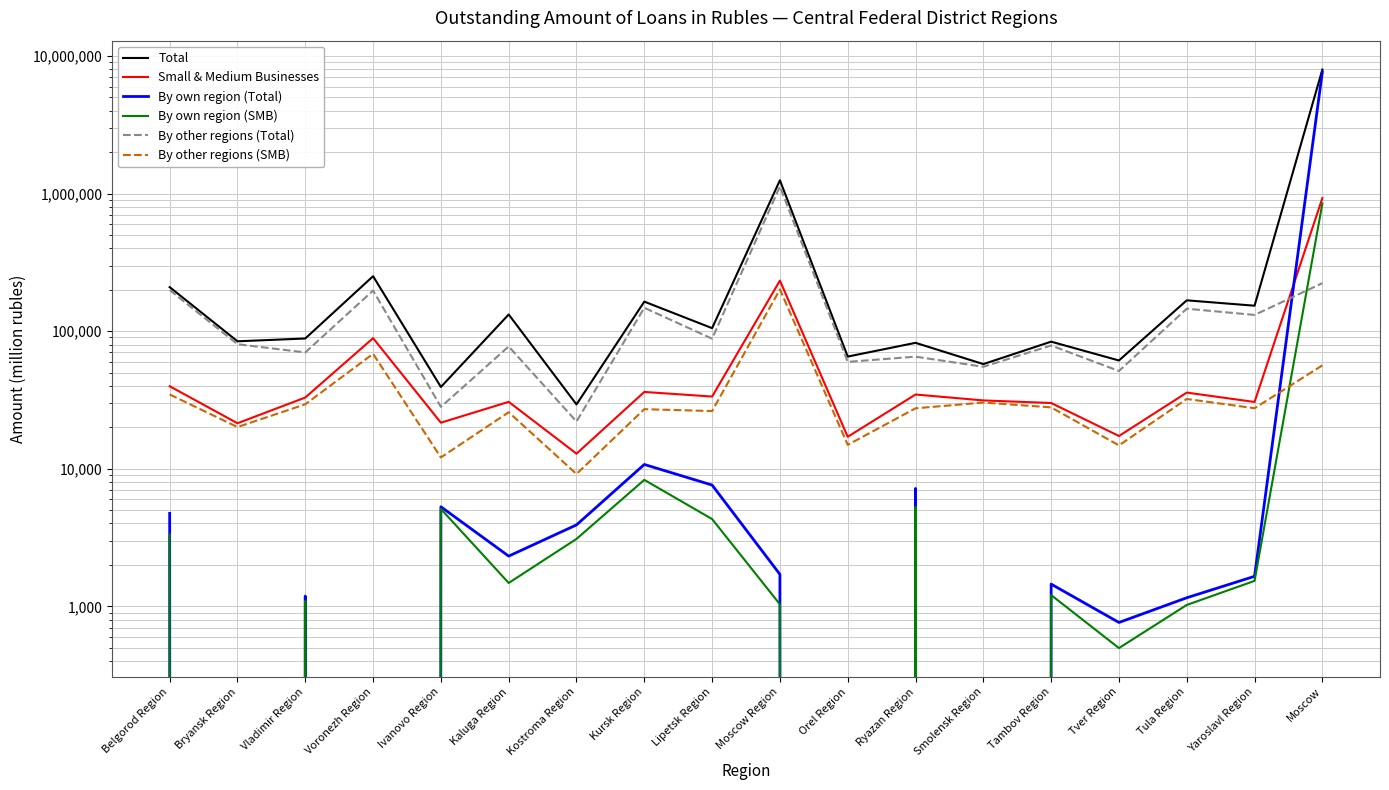

What is the value of the By other regions (Total) point at the 18th from the left?

223386